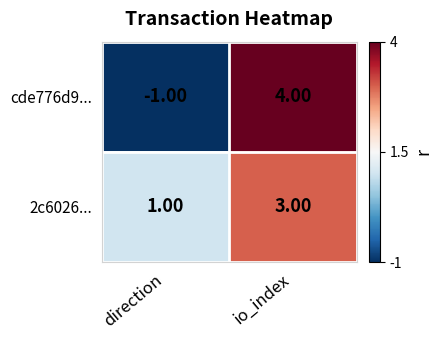

Which category has the lowest value across all series?

direction